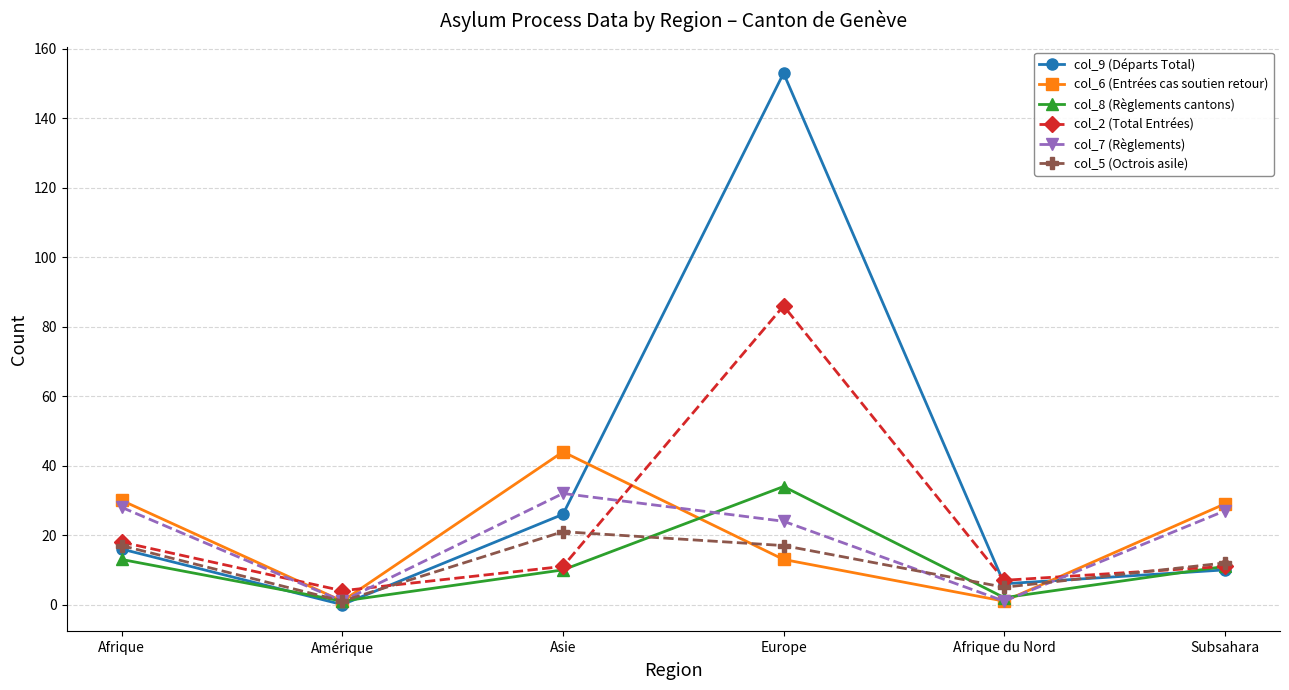

What position from the right is Subsahara?

1